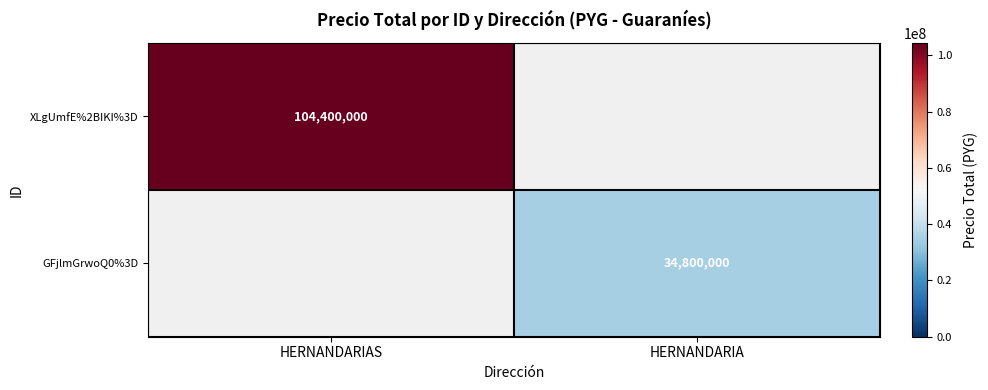

Is it true that GFjlmGrwoQ0%3D equals 13554655 at HERNANDARIA?

False